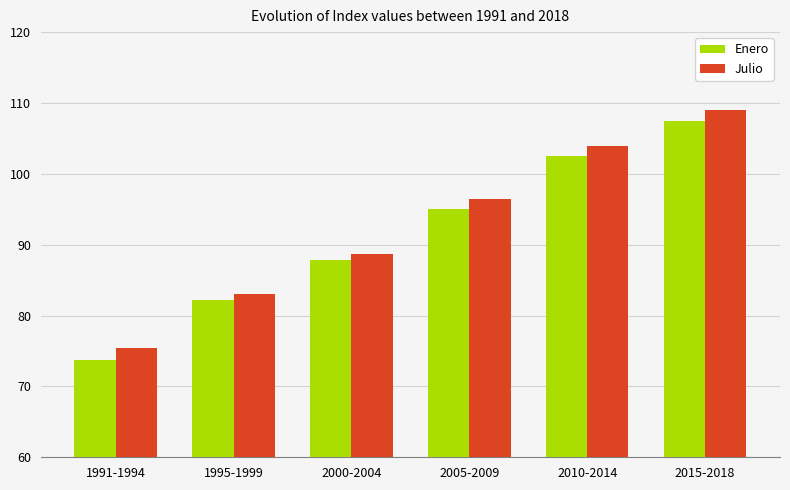

Between 1991-1994 and 2000-2004, which series saw the biggest shift?

Enero